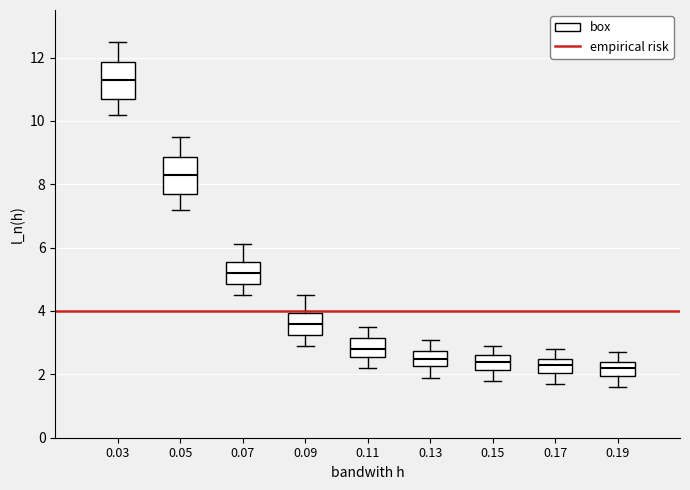

Reading left to right, read every box against the y-axis: the position of its median line, the range the box covers, and the ends of its whiskers. The values are not printed on the chart, so give them approximately, as read against the axis.

0.03: median 11.4, box 10.8 to 11.8, whiskers 10.2 to 12.6
0.05: median 8.4, box 7.8 to 8.8, whiskers 7.2 to 9.6
0.07: median 5.2, box 4.8 to 5.6, whiskers 4.6 to 6.2
0.09: median 3.6, box 3.2 to 4.0, whiskers 3.0 to 4.6
0.11: median 2.8, box 2.6 to 3.2, whiskers 2.2 to 3.6
0.13: median 2.6, box 2.2 to 2.8, whiskers 2.0 to 3.2
0.15: median 2.4, box 2.2 to 2.6, whiskers 1.8 to 3.0
0.17: median 2.4, box 2.0 to 2.6, whiskers 1.8 to 2.8
0.19: median 2.2, box 2.0 to 2.4, whiskers 1.6 to 2.8